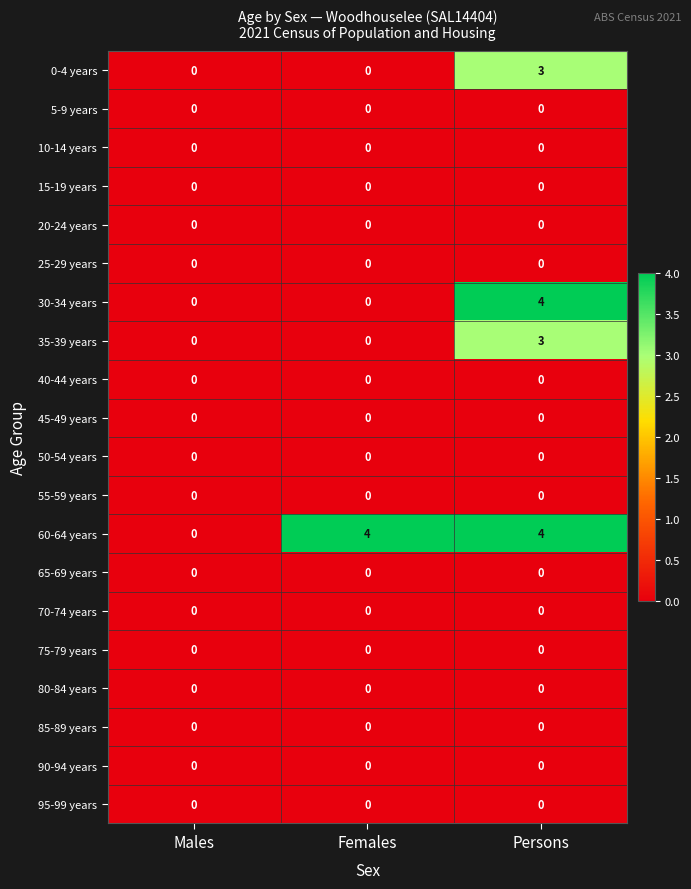

The 55-59 years series shows 0 at Males. True or false?

True